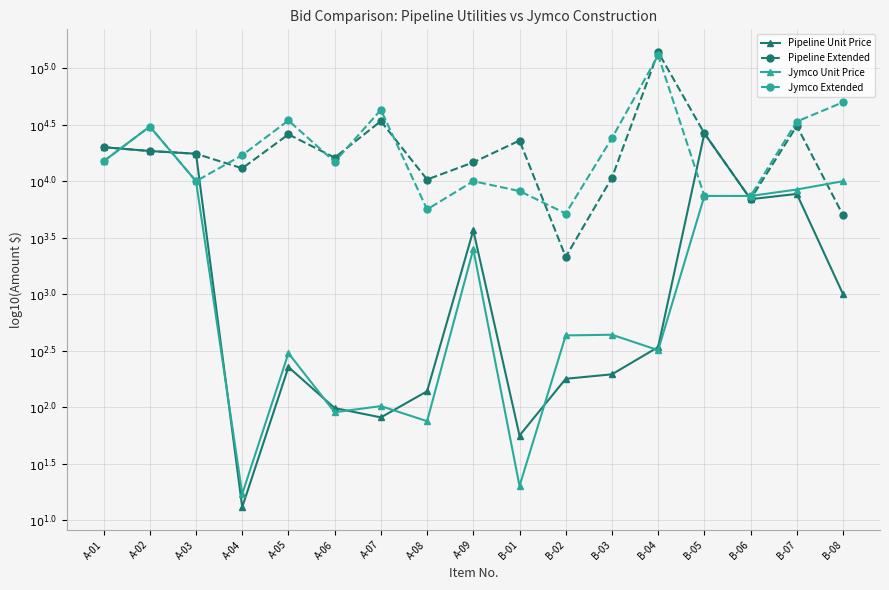

What is the maximum value for Jymco Extended?

5.1